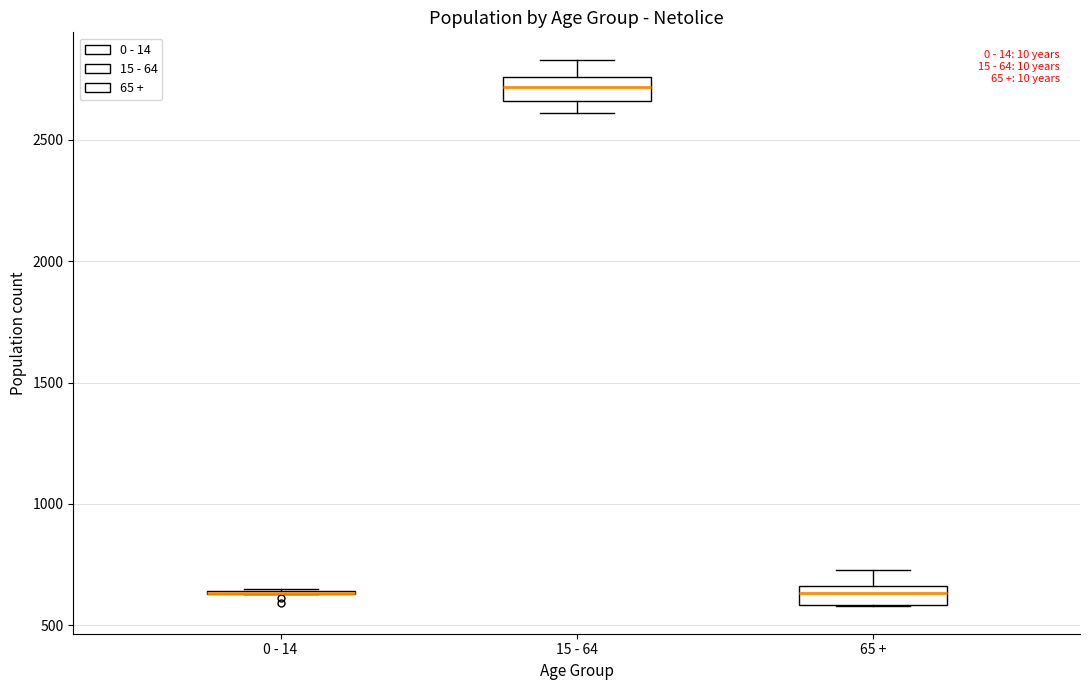

Where is the upper edge of the box for 15 - 64 on the y-axis? The values are not printed on the chart, so give them approximately, as read against the axis.

2750